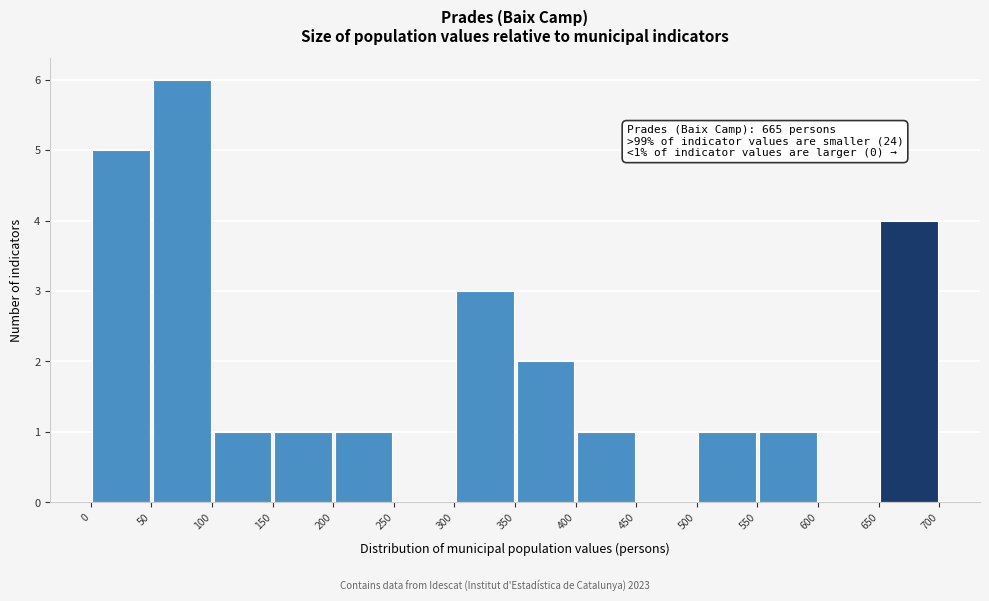

Which range on the x-axis has the tallest bar?

50 to 100